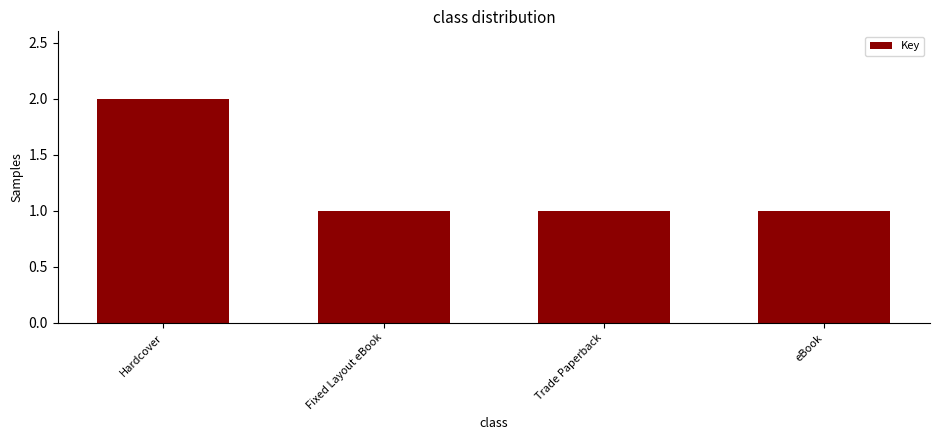

What is the label of the 4th bar from the left?

eBook